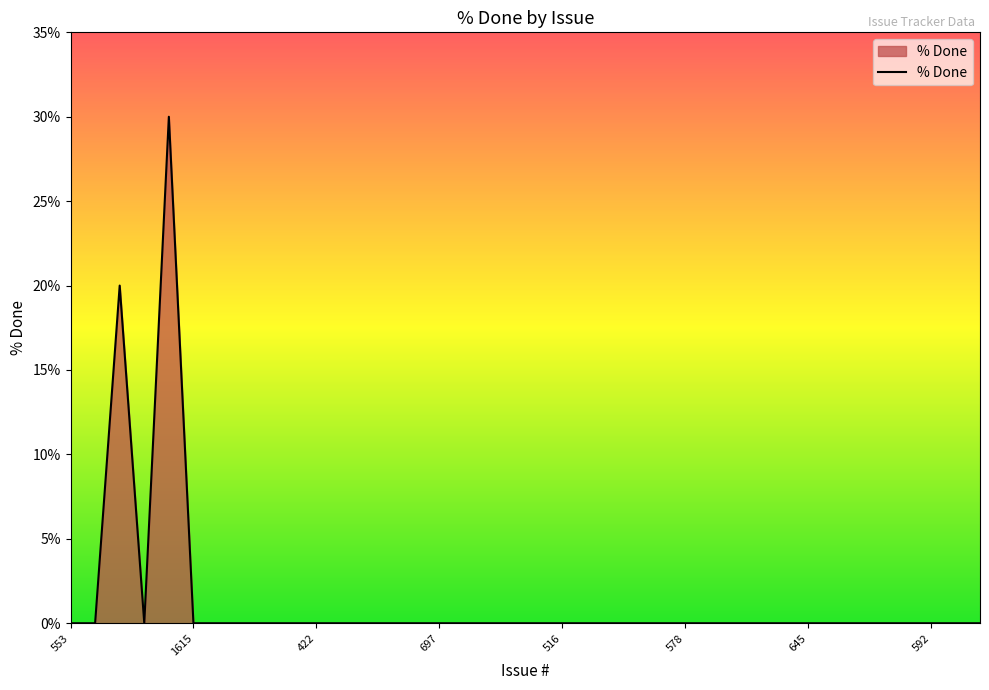

What is the greatest value displayed?

30